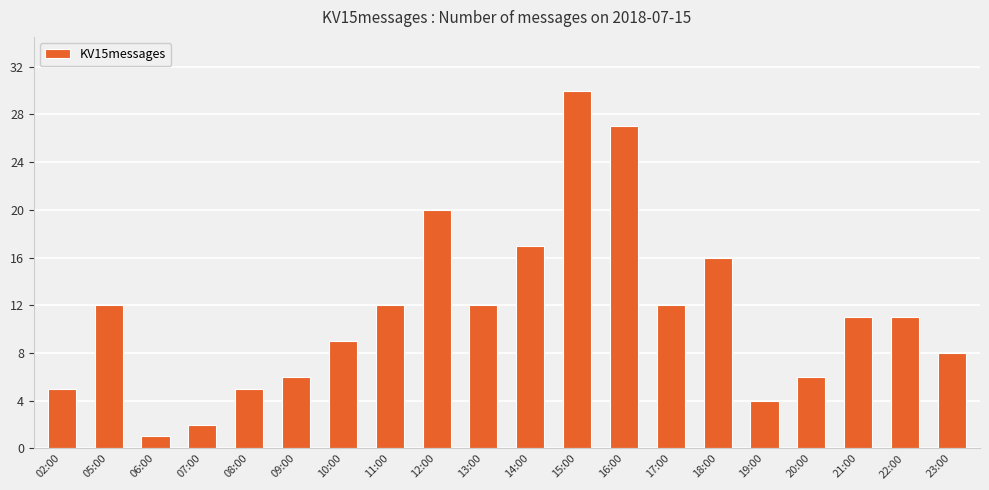

What is the difference between the values at 23:00 and 06:00?

7